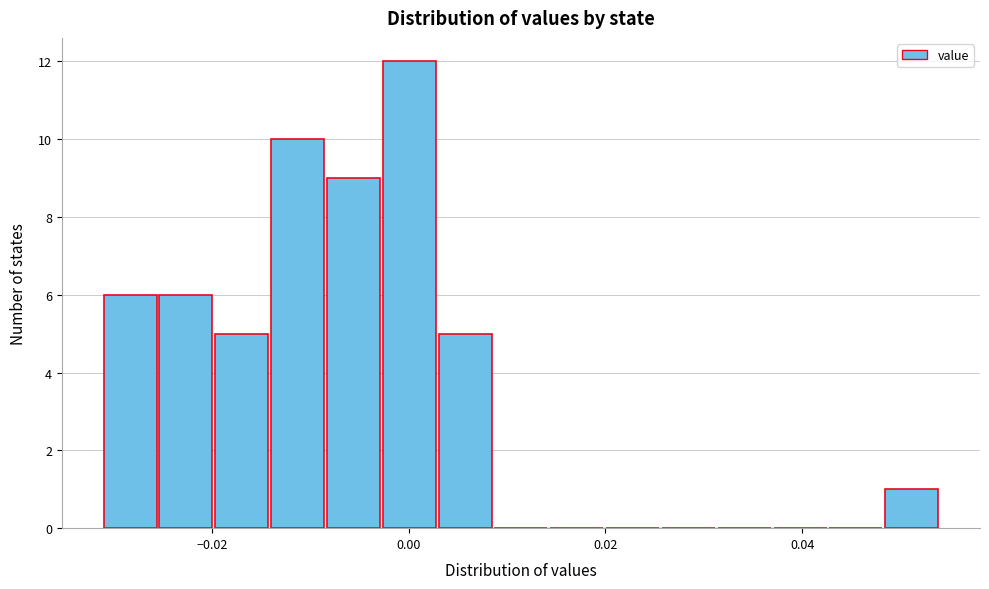

Read against the x-axis, roughly where is the centre of the tallest bar?

0.000